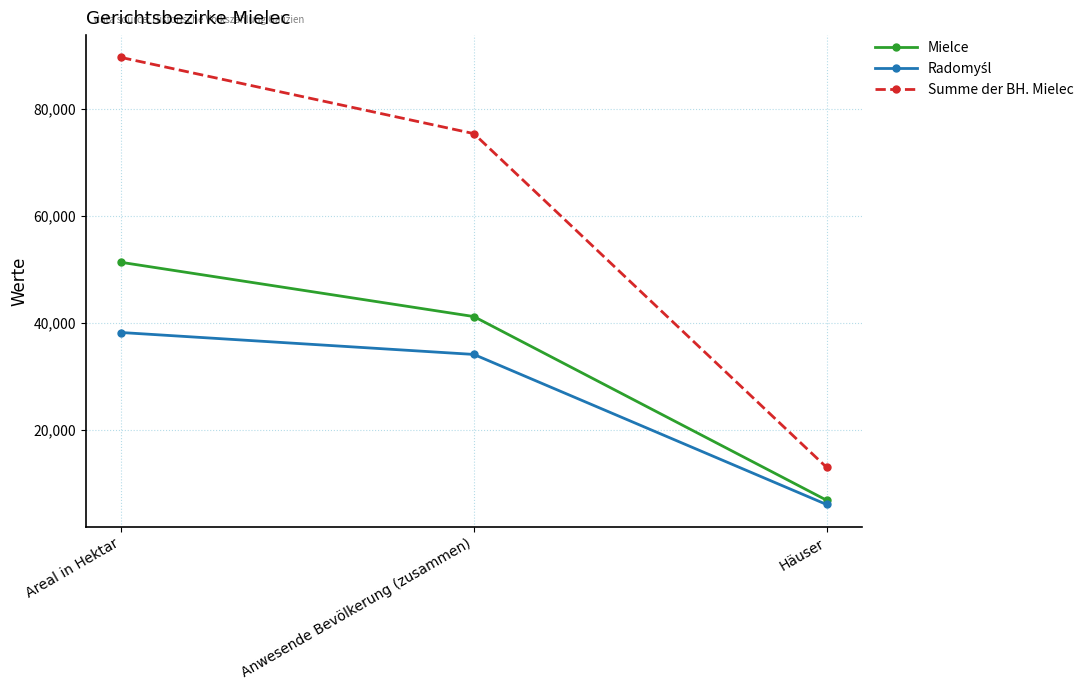

What is the spread (max minus min) of values at Häuser?

6933